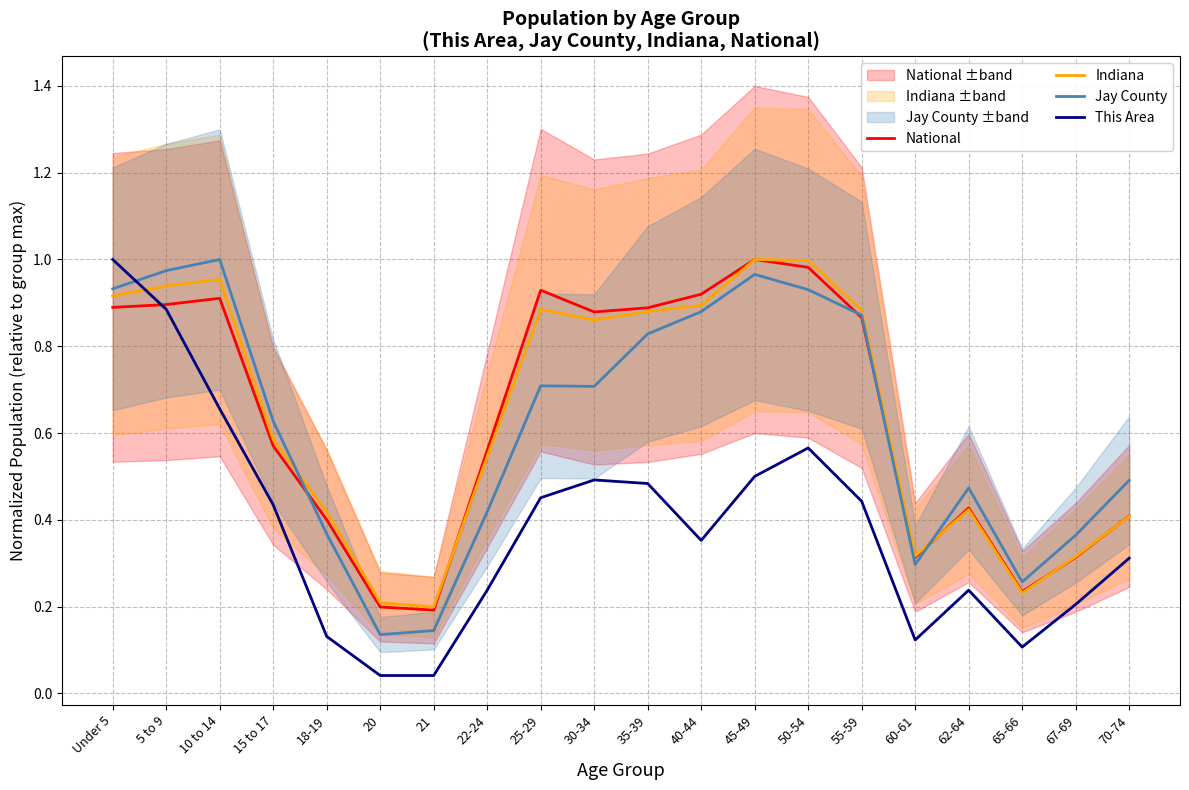

What is the sum of all National values?

12.8